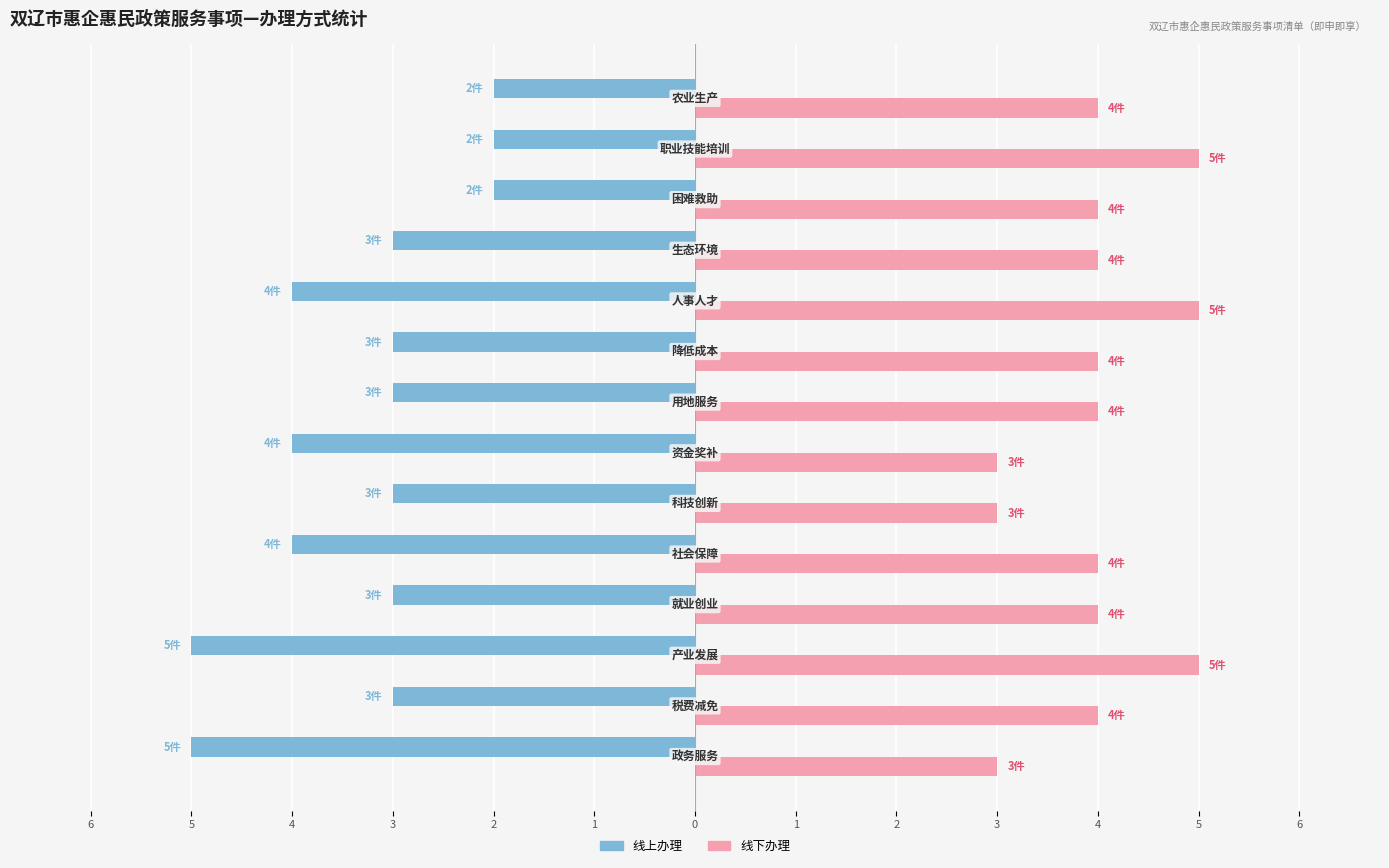

What is the average value of the 线上办理 series?

-3